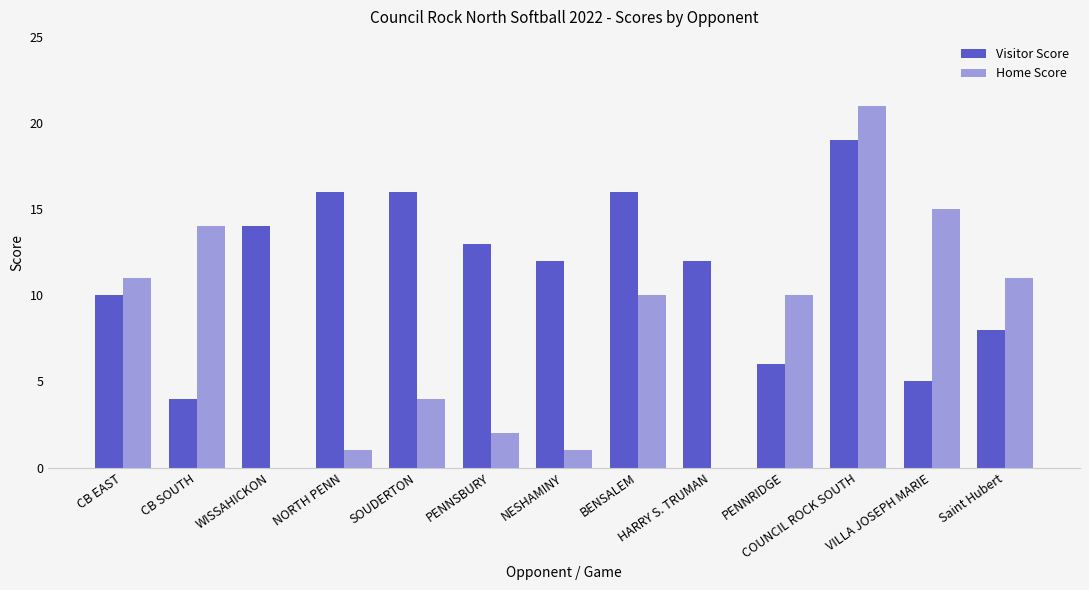

How many distinct data groups are displayed?

2